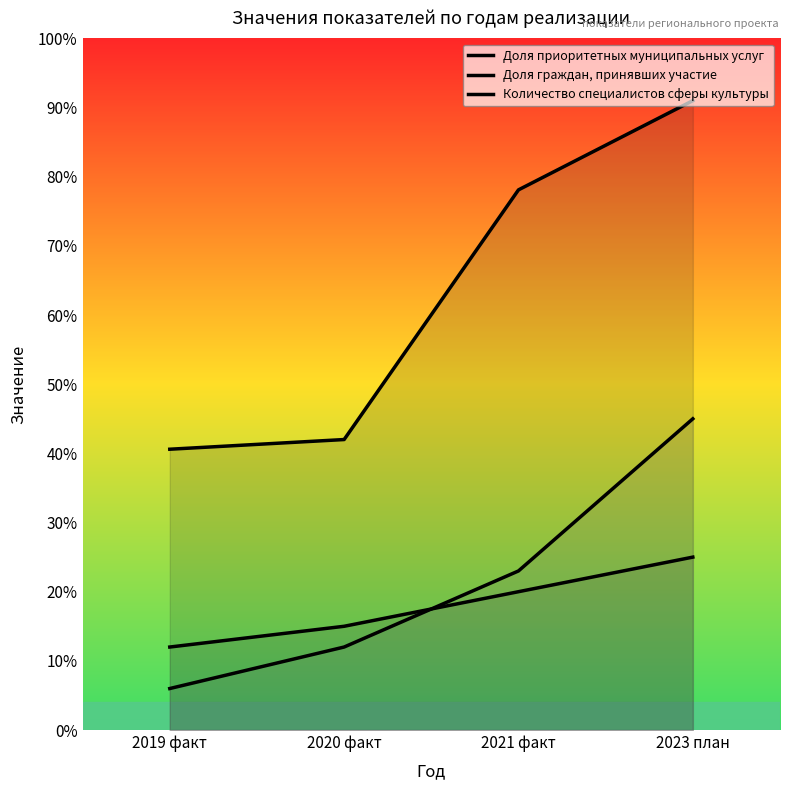

True or false: Доля граждан, принявших участие and Количество специалистов сферы культуры intersect in this chart.

True